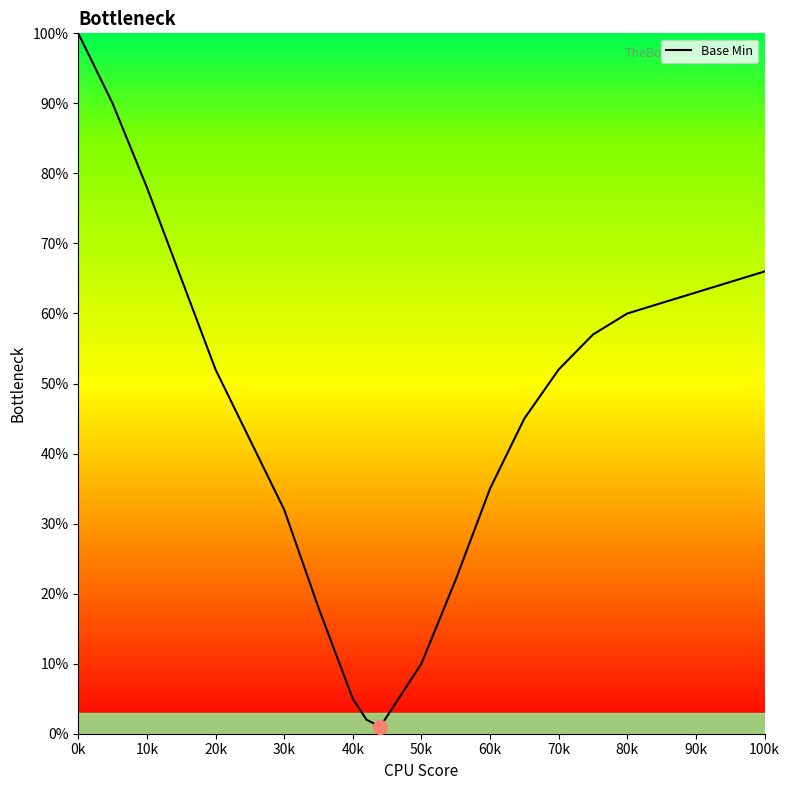

Reading left to right, list all the values displayed in this chart.

100	90	78	65	52	42	32	18	5	2	1	10	22	35	45	52	57	60	63	66